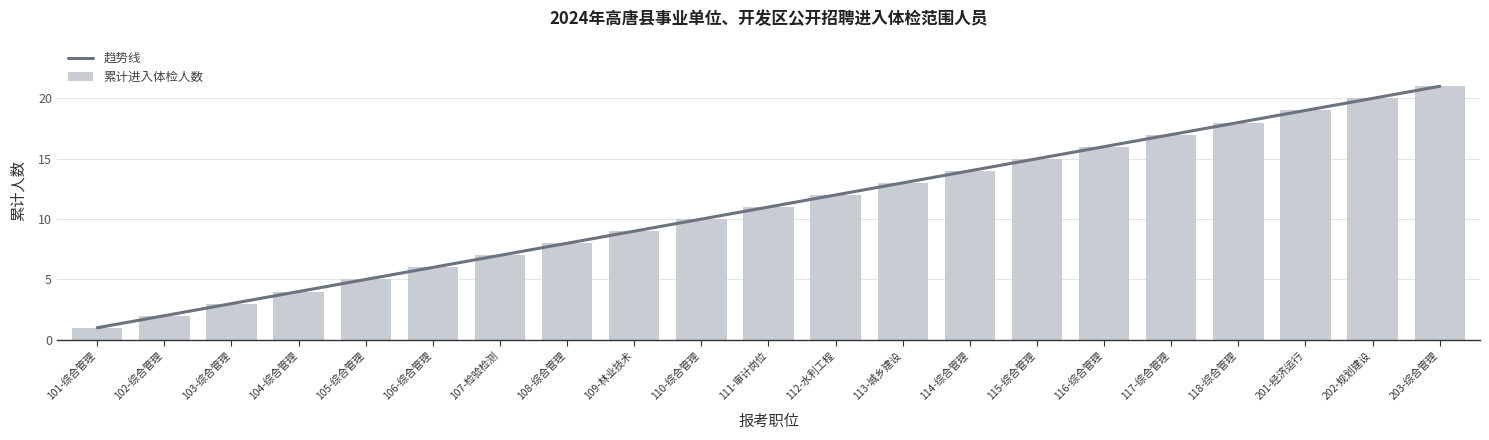

What is the value of the 累计进入体检人数 bar at the 21st from the left?

21